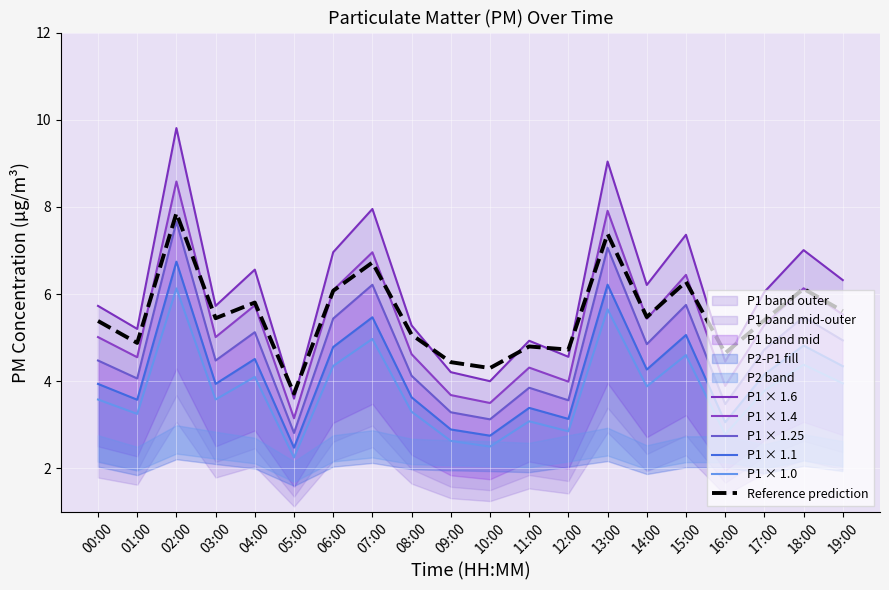

At which label does P1 × 1.4 reach its minimum?

05:00